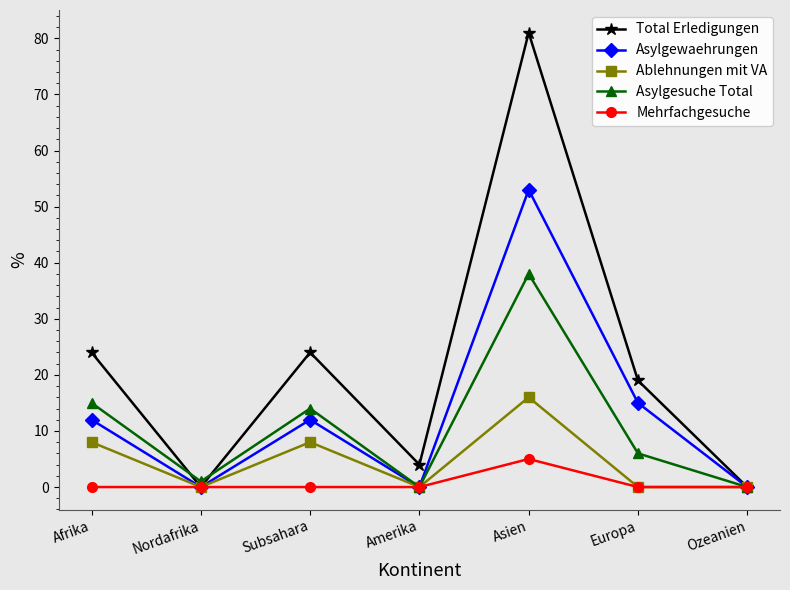

List the series in order of their peak value, highest first.

Total Erledigungen, Asylgewaehrungen, Asylgesuche Total, Ablehnungen mit VA, Mehrfachgesuche